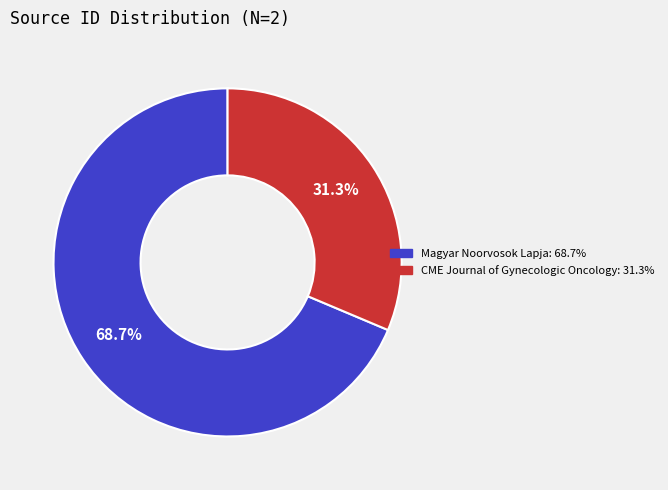

True or false: Magyar Noorvosok Lapja accounts for 69% of the total.

True